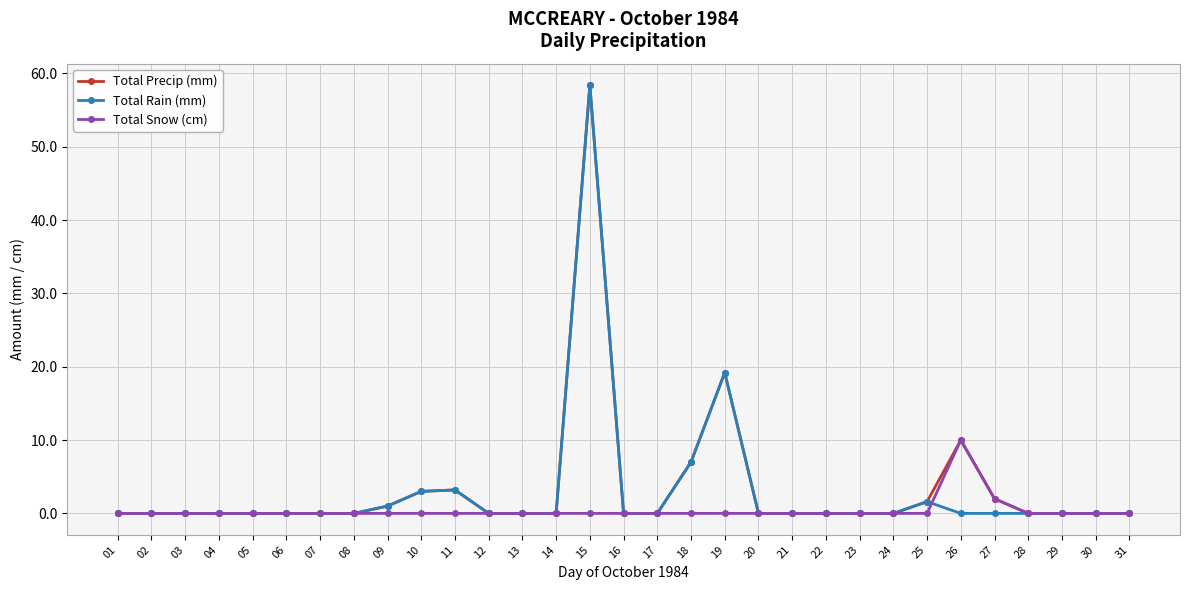

At which category is the sum across all series the highest?

15